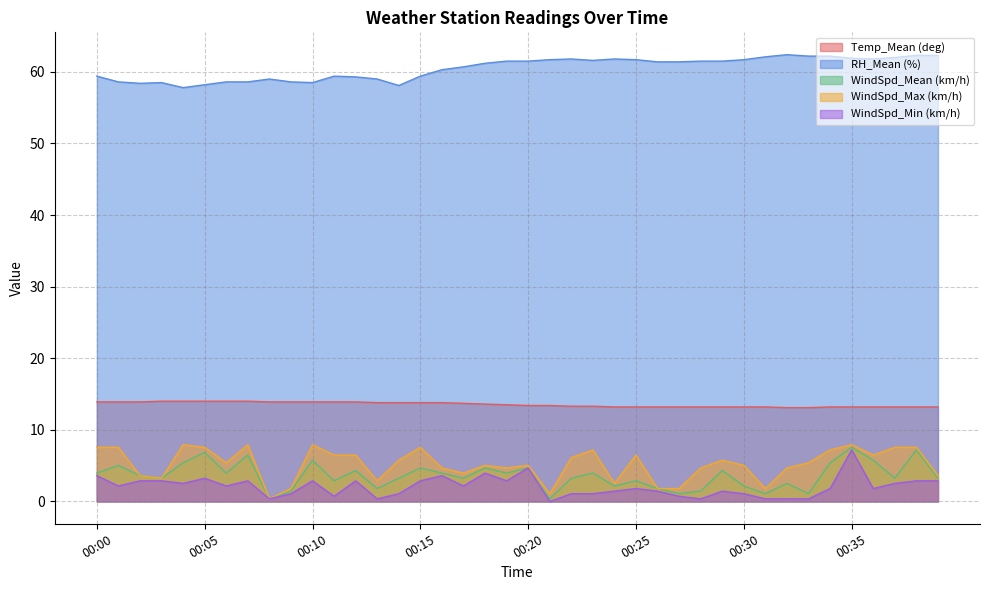

The WindSpd_Max (km/h) series shows 0.7 at 00:31. True or false?

False